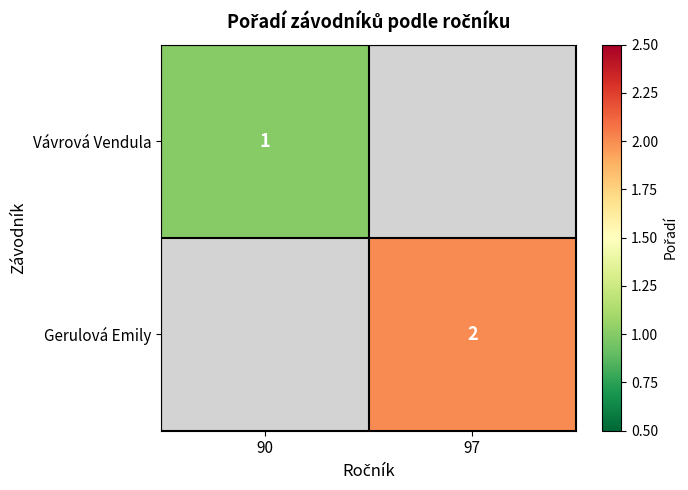

True or false: Gerulová Emily has a value of 1 at 97.

False